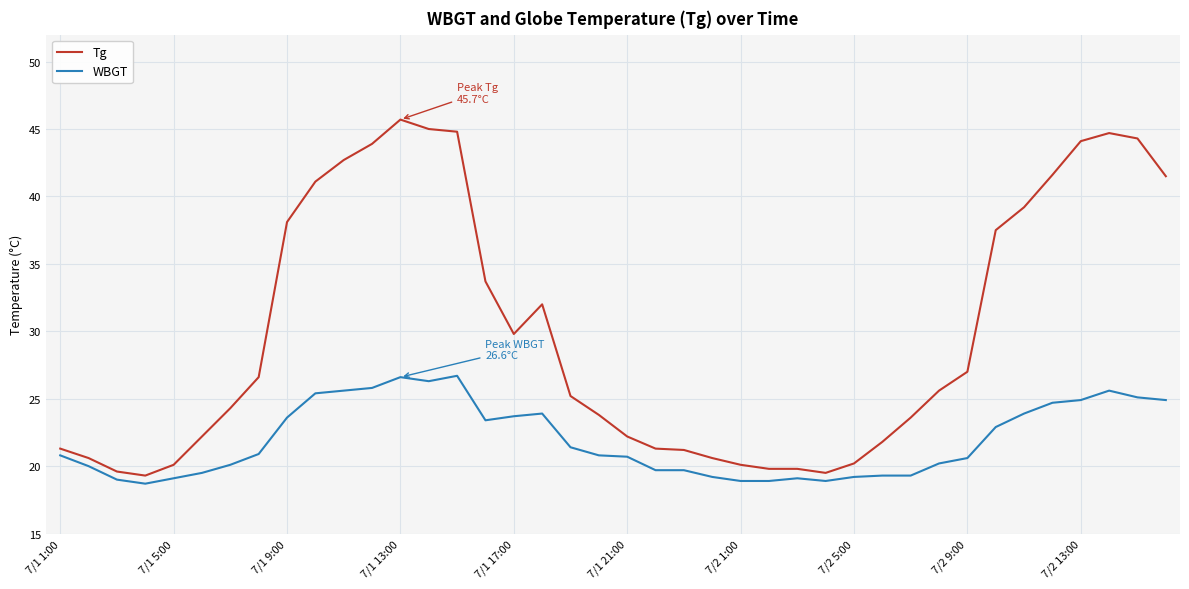

Does the chart have visible grid lines?

Yes